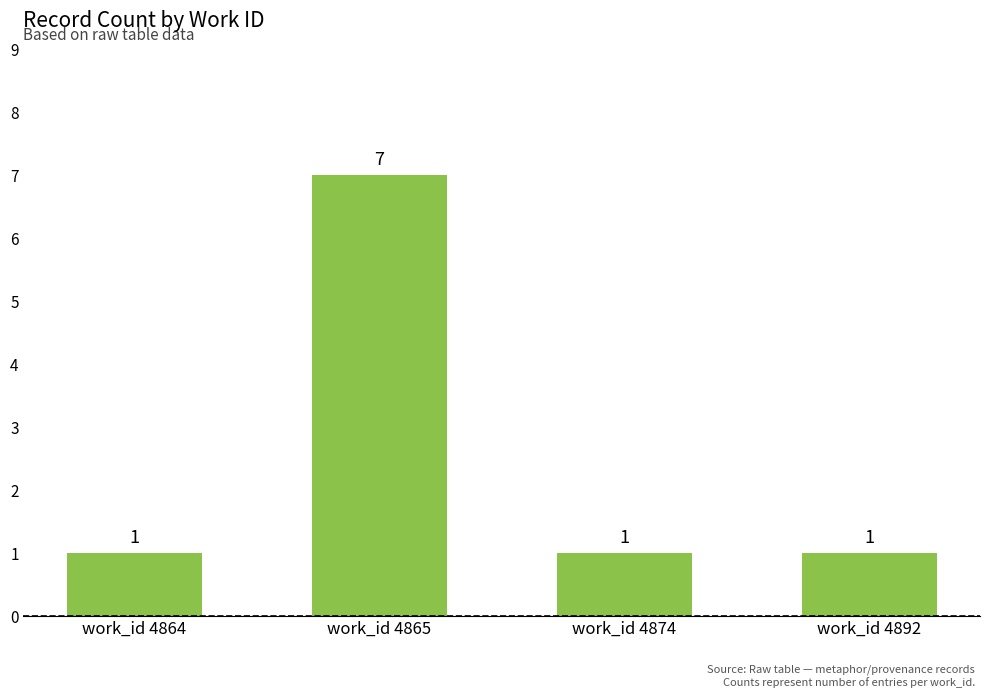

The chart shows a value of 0 at work_id 4892. True or false?

False